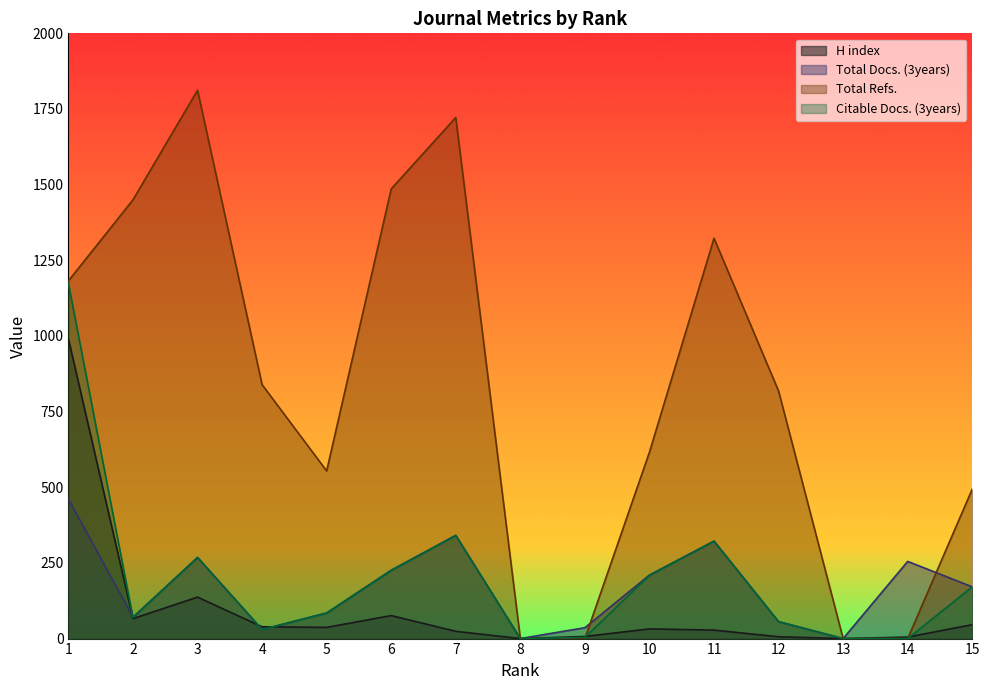

Where is the first local maximum for H index?

3